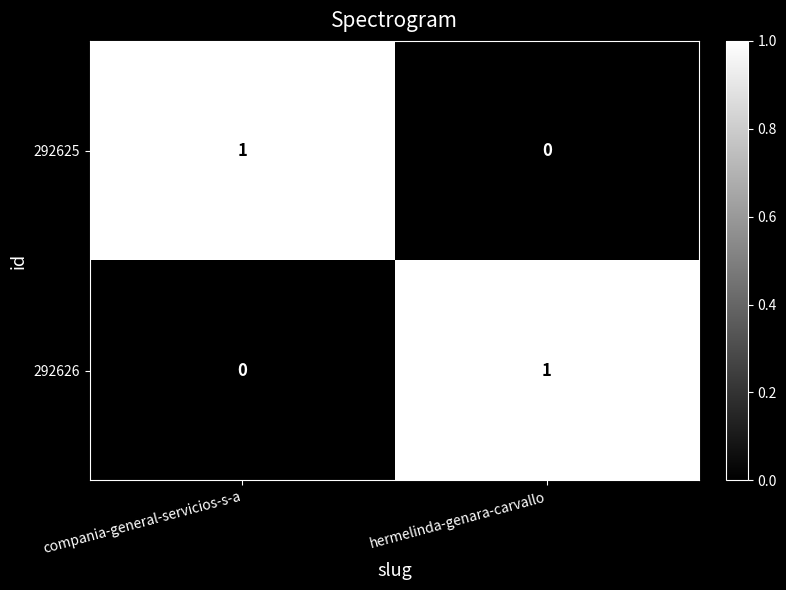

At which label does 292626 reach its minimum?

compania-general-servicios-s-a